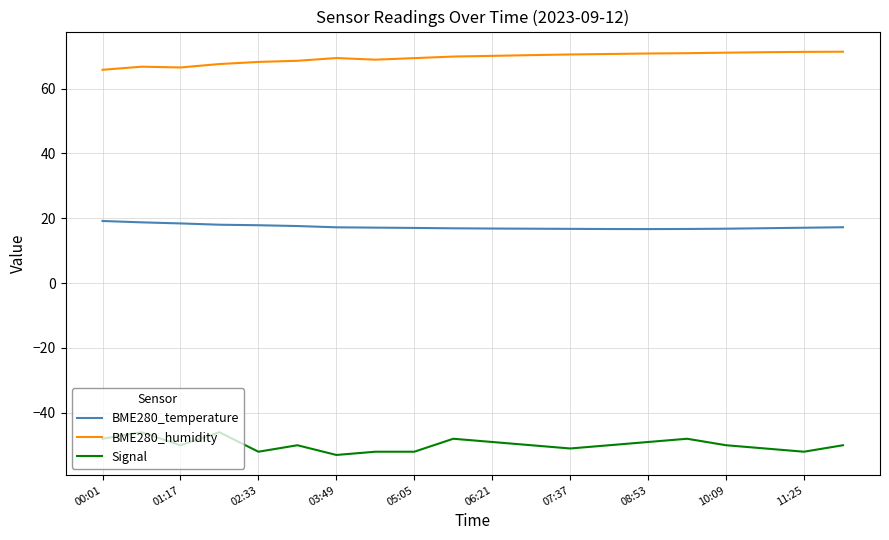

What is the difference between the maximum and minimum values in the Signal series?

7.0